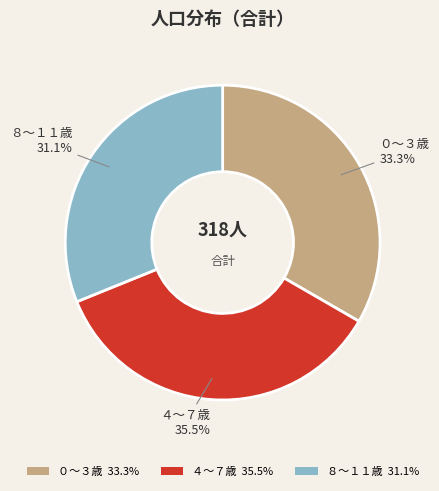

Which slice is the largest?

４〜７歳 35.5%